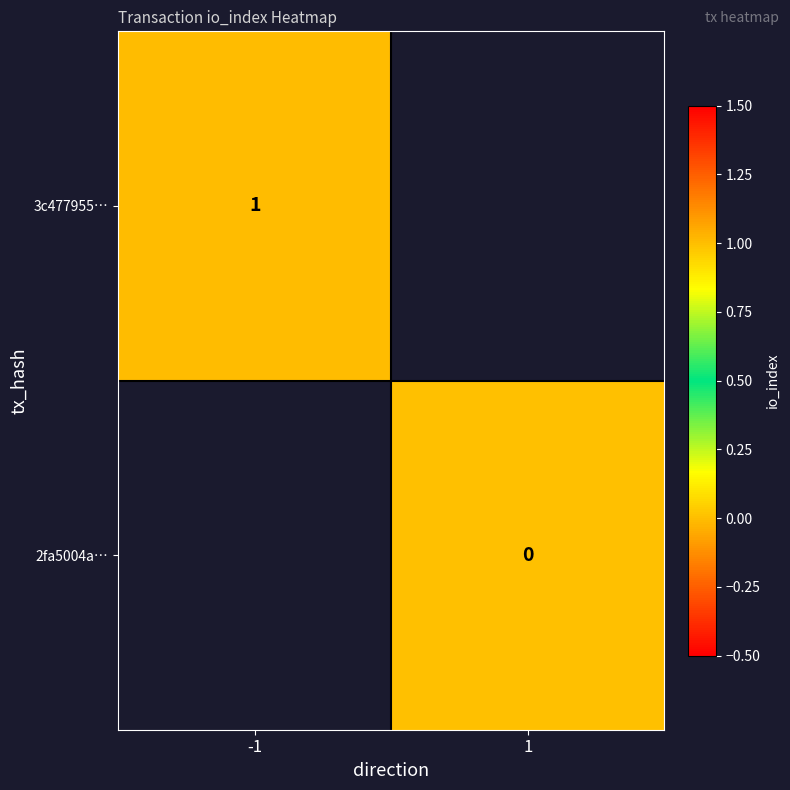

Is the value of 3c477955… at -1 greater than the value of 2fa5004a… at 1?

Yes